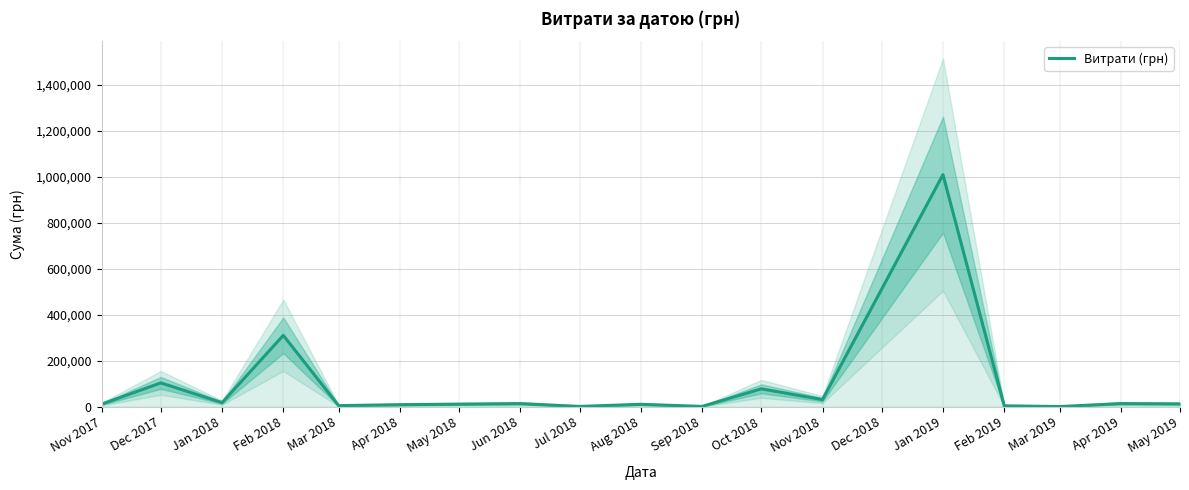

Is it true that the value at Feb 2018 is 310350.9?

True